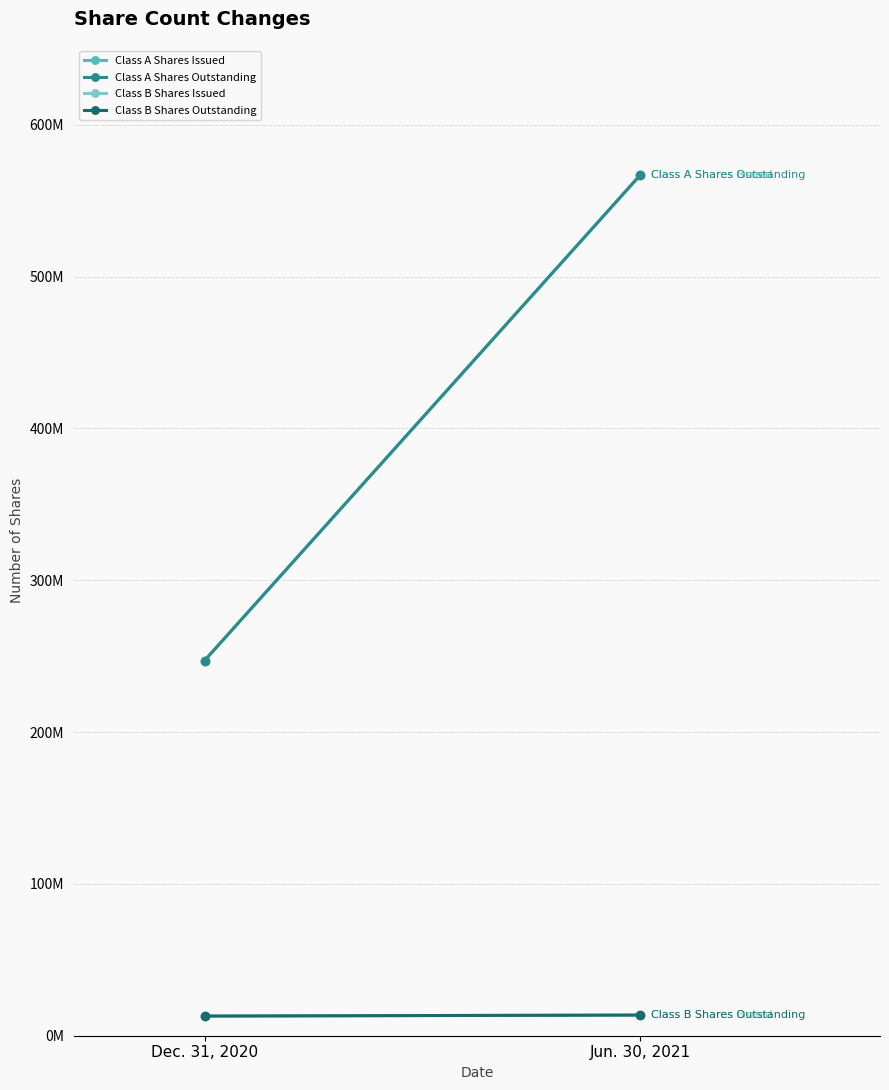

At which label does Class A Shares Issued reach its peak?

Jun. 30, 2021